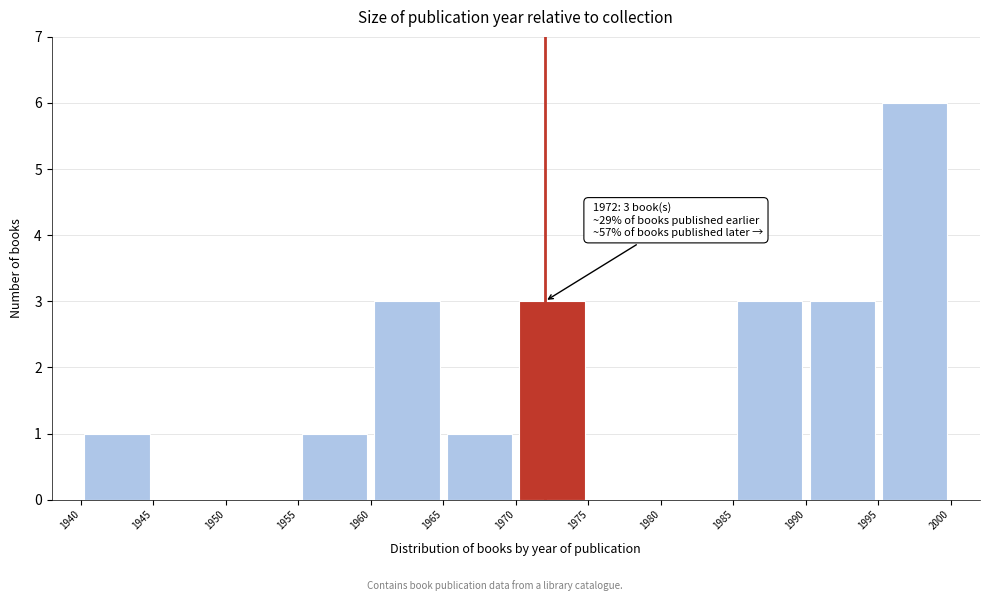

Which range on the x-axis has the tallest bar?

1995 to 2000